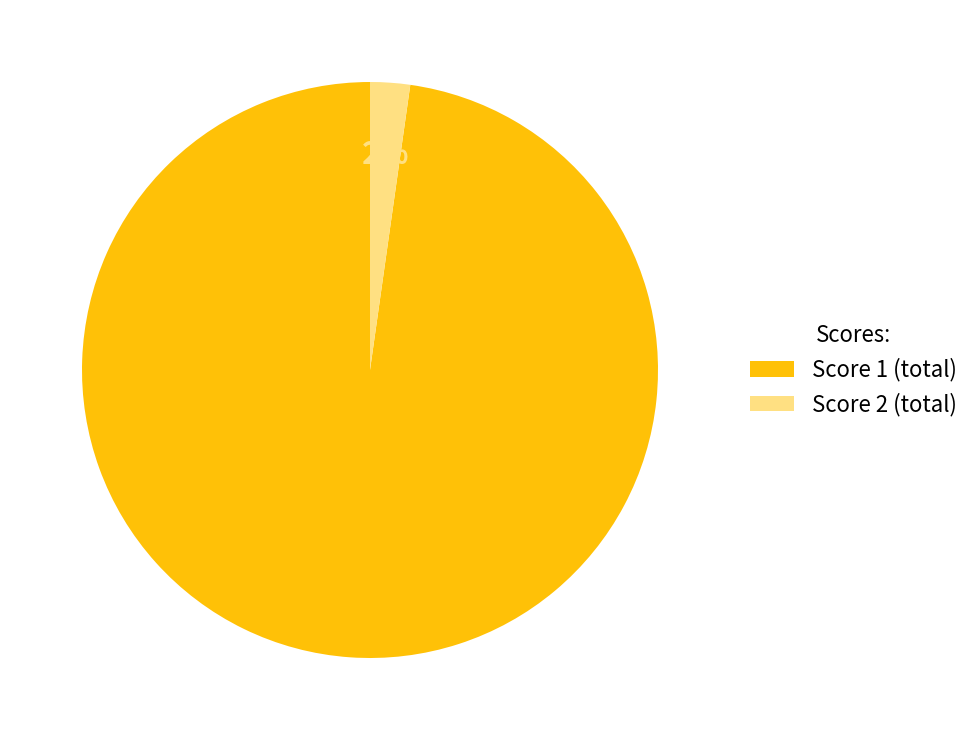

Which slice represents more than half of the pie?

Score 1 (total)